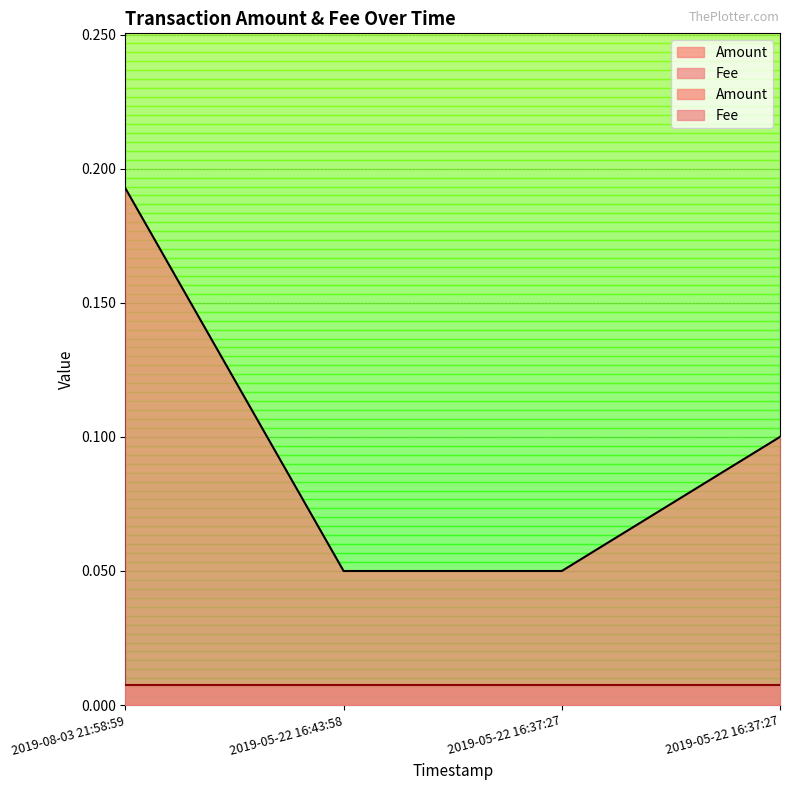

Reading left to right, list all the values displayed in this chart.

2019-08-03 21:58:59=0.2	2019-05-22 16:43:58=0.1	2019-05-22 16:37:27=0.1	2019-05-22 16:37:27=0.1